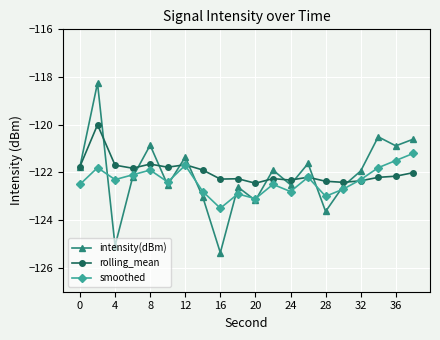

In smoothed, how many points are lower than both neighbors (excluding endpoints)?

6